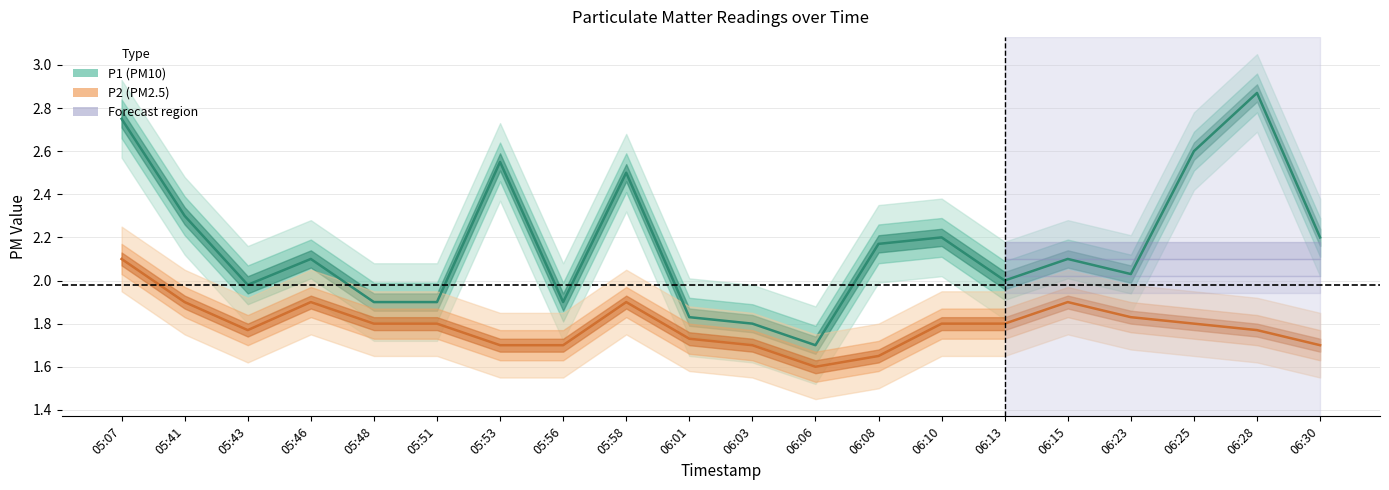

True or false: P2 center and P1 center cross at least once.

False